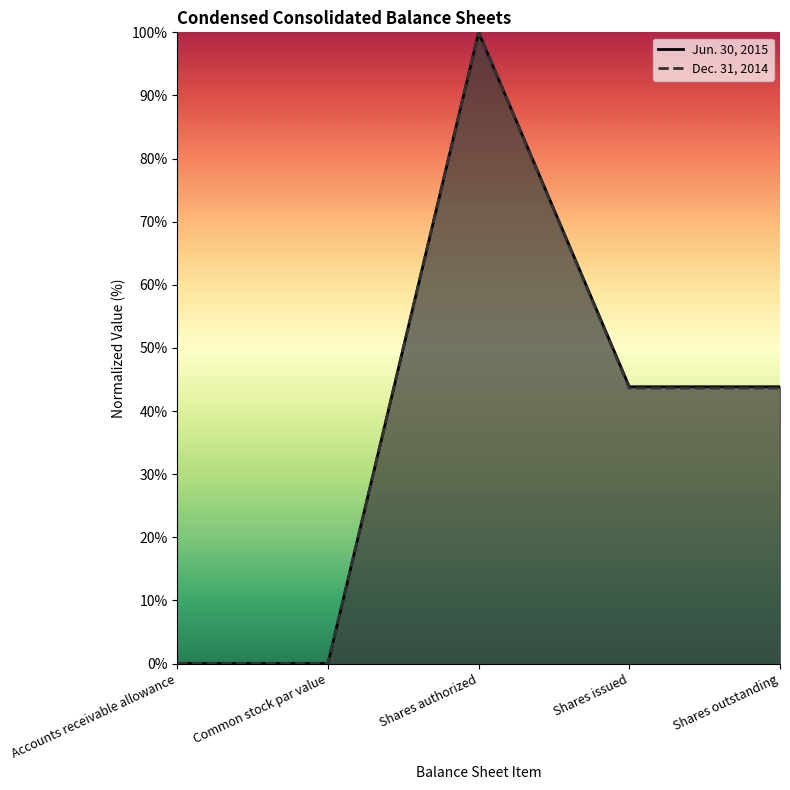

Reading left to right, what are all the values shown in this chart?

Jun. 30, 2015: Accounts receivable allowance=0.0	Common stock par value=0.0	Shares authorized=100.0	Shares issued=43.8	Shares outstanding=43.8
Dec. 31, 2014: Accounts receivable allowance=0.0	Common stock par value=0.0	Shares authorized=100.0	Shares issued=43.6	Shares outstanding=43.6